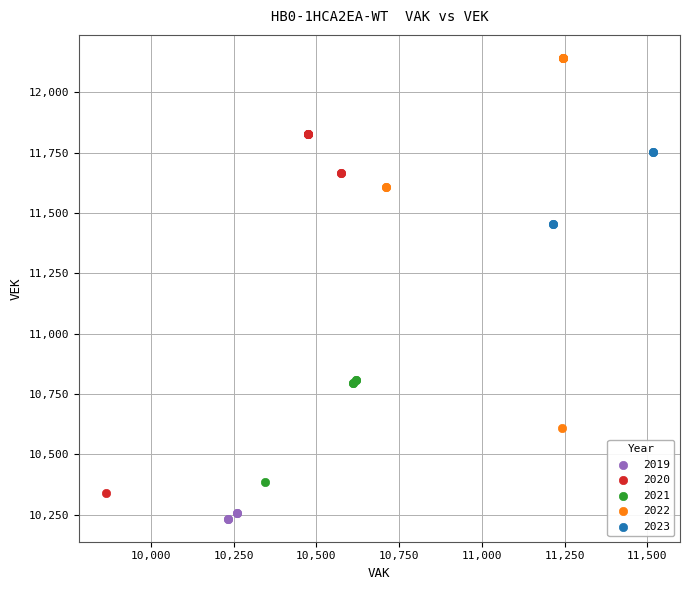

What are all the series names shown in the legend?

2019, 2020, 2021, 2022, 2023